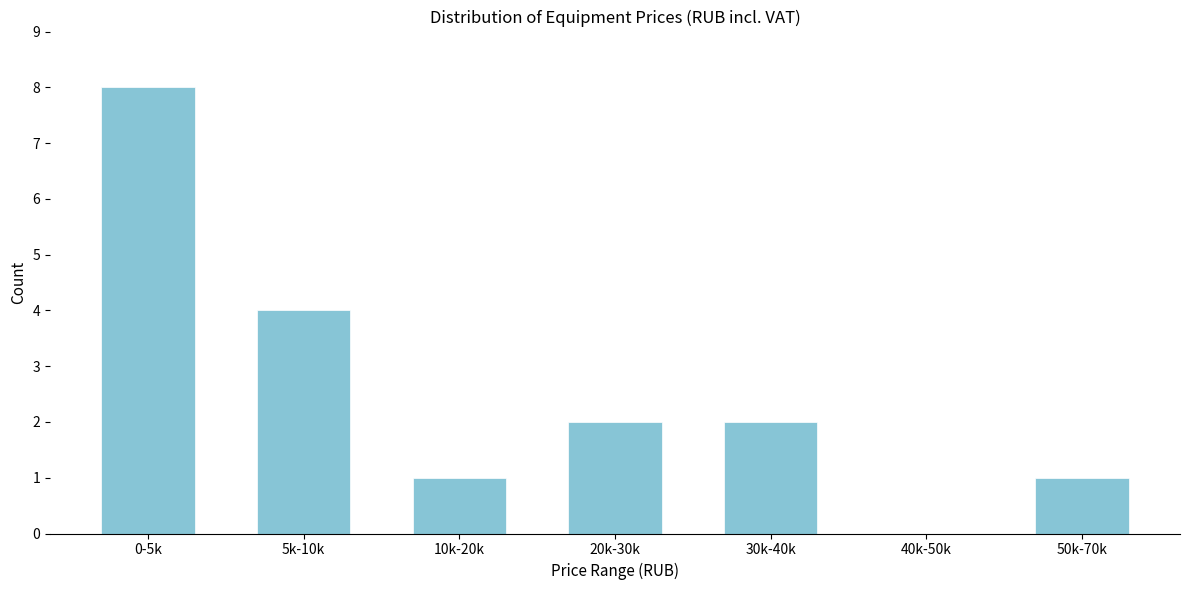

Reading left to right, extract all data points from this chart.

0-5k=8	5k-10k=4	10k-20k=1	20k-30k=2	30k-40k=2	40k-50k=0	50k-70k=1